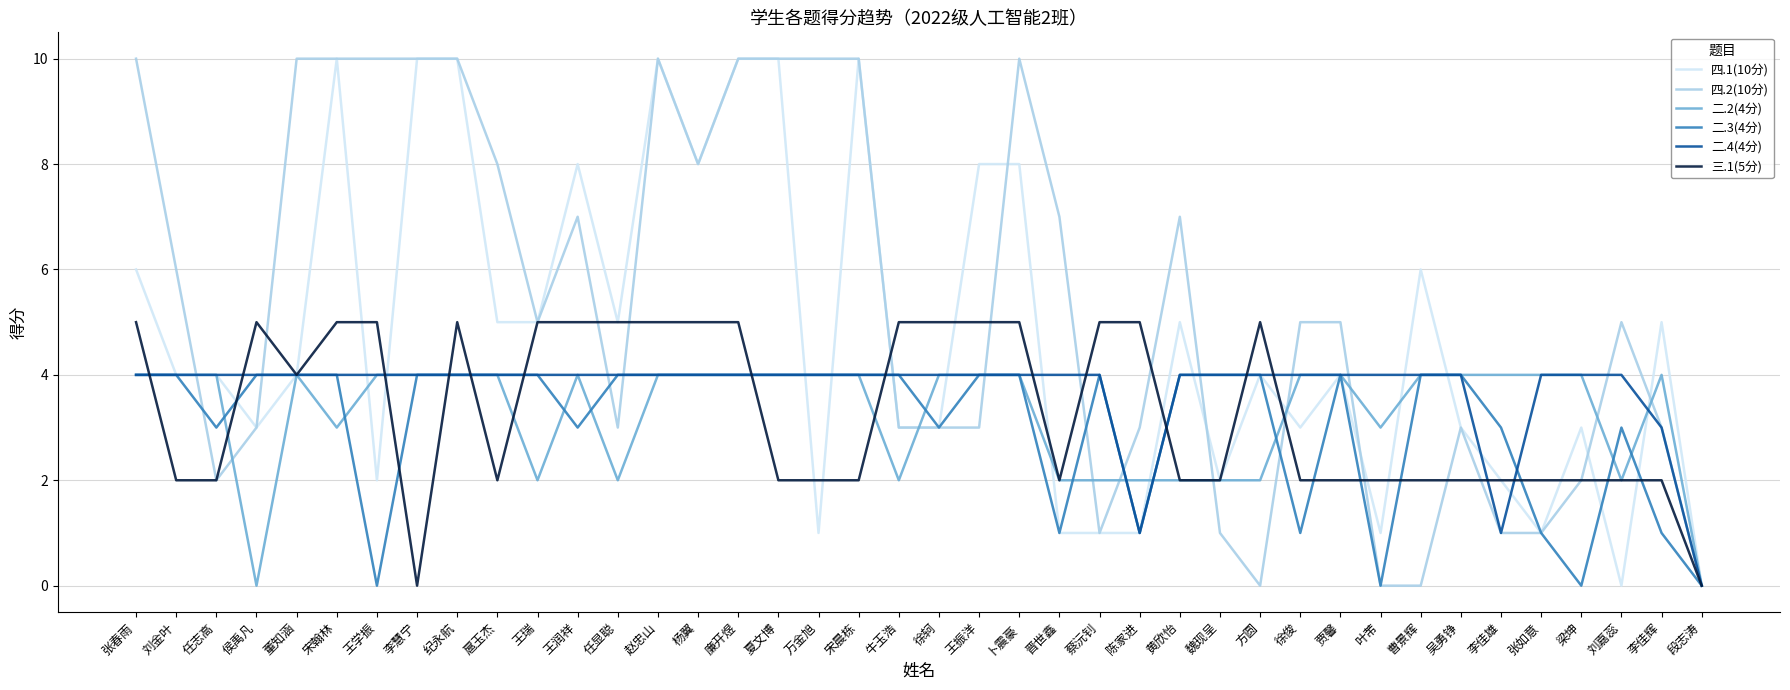

How many lines are shown in the chart?

6